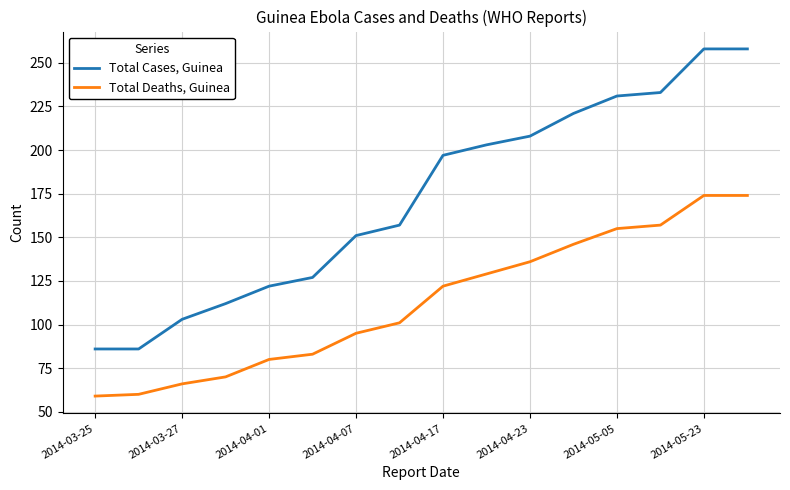

True or false: Total Cases, Guinea and Total Deaths, Guinea intersect in this chart.

False